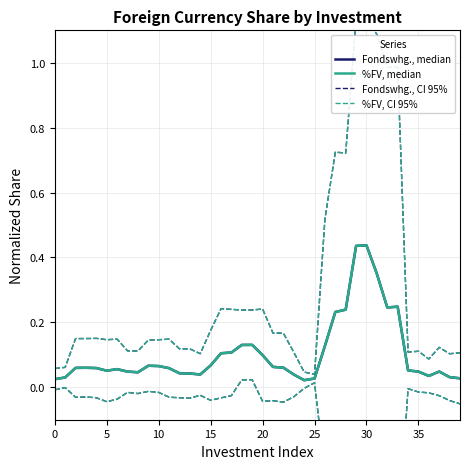

Reading right to left, extract all data points from this chart.

Fondswhg., median: 0.0	0.0	0.0	0.0	0.0	0.1	0.2	0.2	0.3	0.4	0.4	0.2	0.2	0.1	0.0	0.0	0.0	0.1	0.1	0.1	0.1	0.1	0.1	0.1	0.1	0.0	0.0	0.0	0.1	0.1	0.1	0.0	0.0	0.1	0.1	0.1	0.1	0.1	0.0	0.0
%FV, median: 0.0	0.0	0.0	0.0	0.0	0.1	0.2	0.2	0.3	0.4	0.4	0.2	0.2	0.1	0.0	0.0	0.0	0.1	0.1	0.1	0.1	0.1	0.1	0.1	0.1	0.0	0.0	0.0	0.1	0.1	0.1	0.0	0.0	0.1	0.1	0.1	0.1	0.1	0.0	0.0
Fondswhg., CI 95%: 0.1	0.1	0.1	0.1	0.1	0.1	1.0	1.0	1.1	1.1	1.1	0.7	0.7	0.5	0.0	0.0	0.1	0.2	0.2	0.2	0.2	0.2	0.2	0.2	0.2	0.1	0.1	0.1	0.1	0.1	0.1	0.1	0.1	0.1	0.1	0.2	0.2	0.2	0.1	0.1
%FV, CI 95%: 0.1	0.1	0.1	0.1	0.1	0.1	1.0	1.0	1.1	1.1	1.1	0.7	0.7	0.5	0.0	0.0	0.1	0.2	0.2	0.2	0.2	0.2	0.2	0.2	0.2	0.1	0.1	0.1	0.1	0.1	0.1	0.1	0.1	0.1	0.1	0.2	0.2	0.2	0.1	0.1